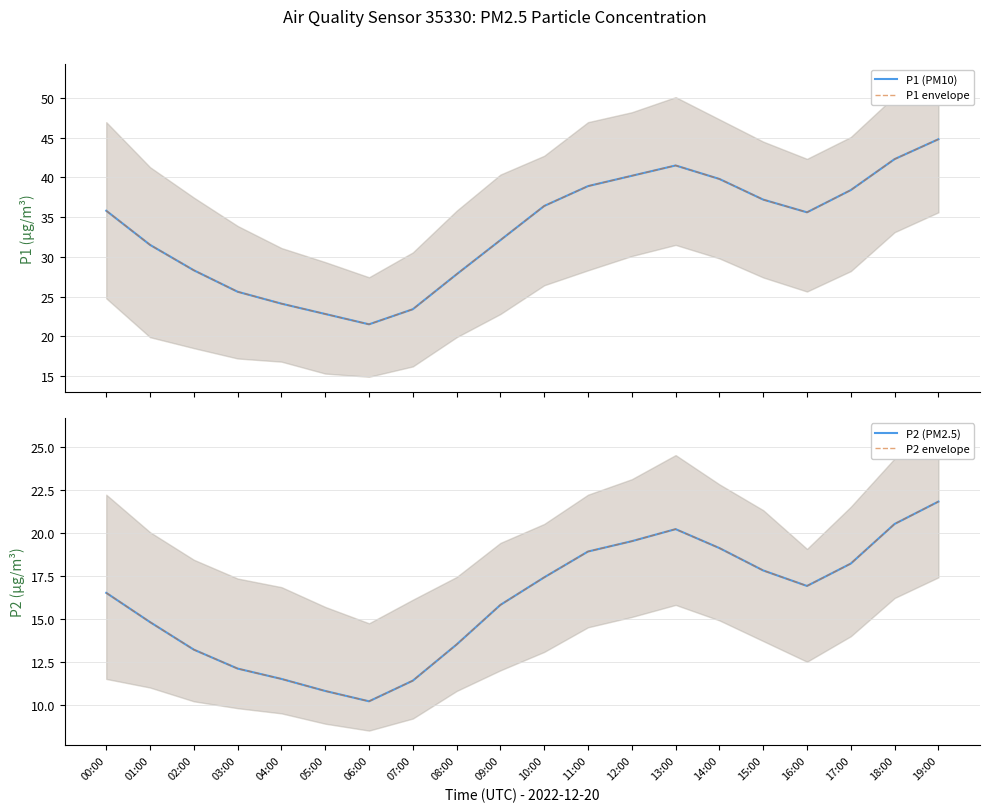

How many lines are shown in the chart?

4